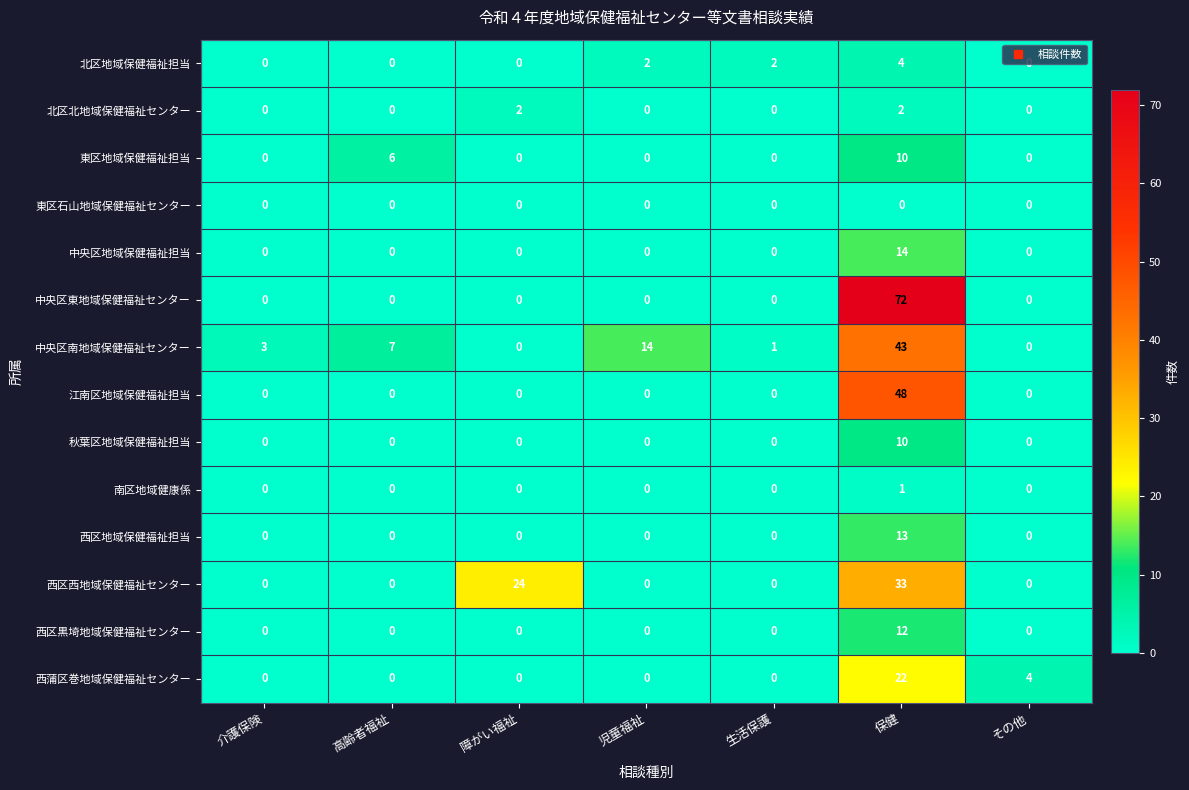

What is the difference between the highest and lowest values at 児童福祉?

14